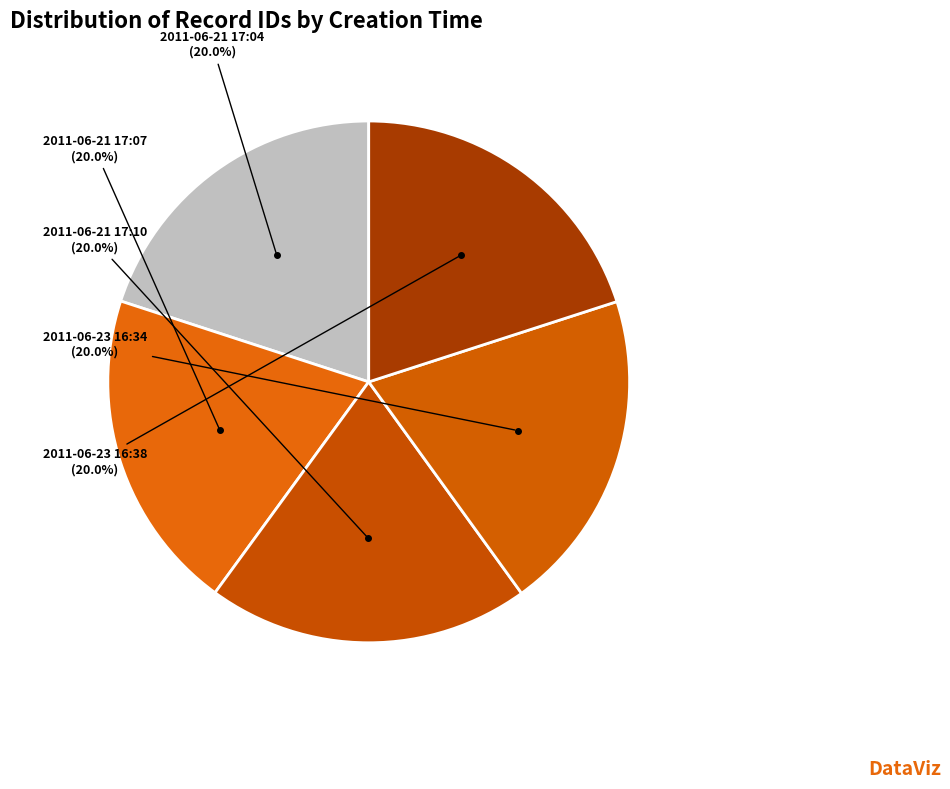

To the nearest percent, what is the combined percentage of 2011-06-21 17:07 and 2011-06-21 17:04?

40%